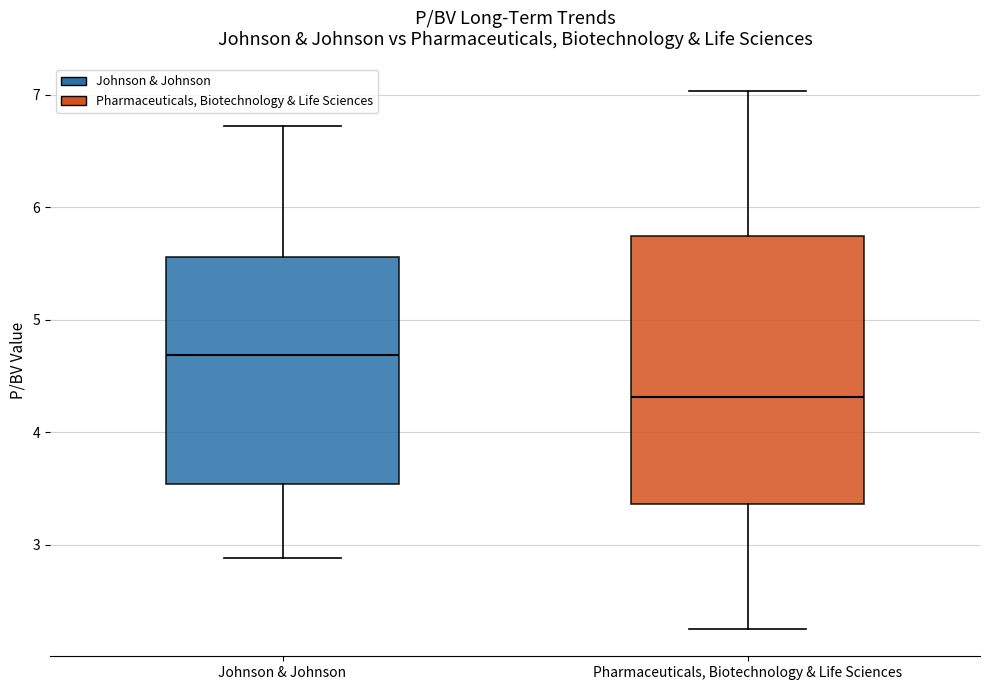

Which box has the highest median line?

Johnson & Johnson